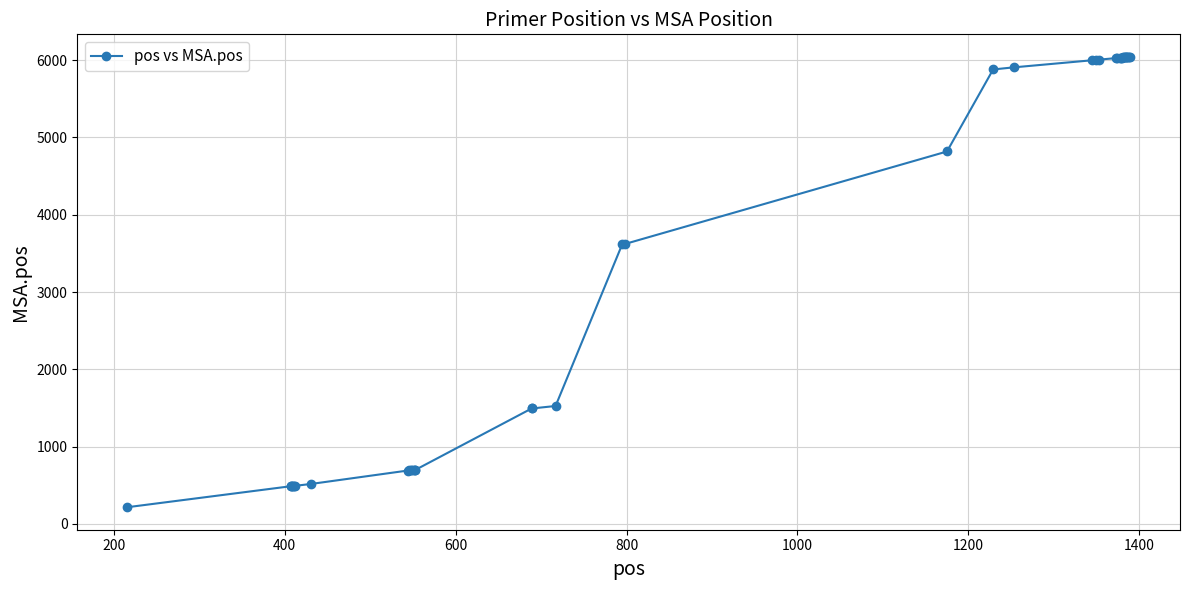

What is the maximum value shown in the chart?

6042